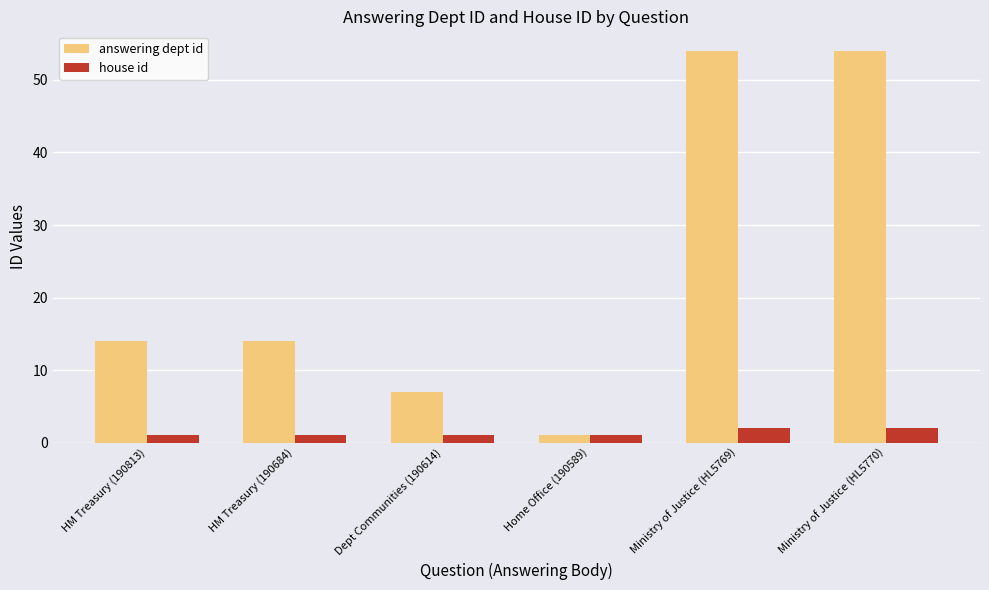

True or false: answering dept id has a value of 4 at Dept Communities (190614).

False